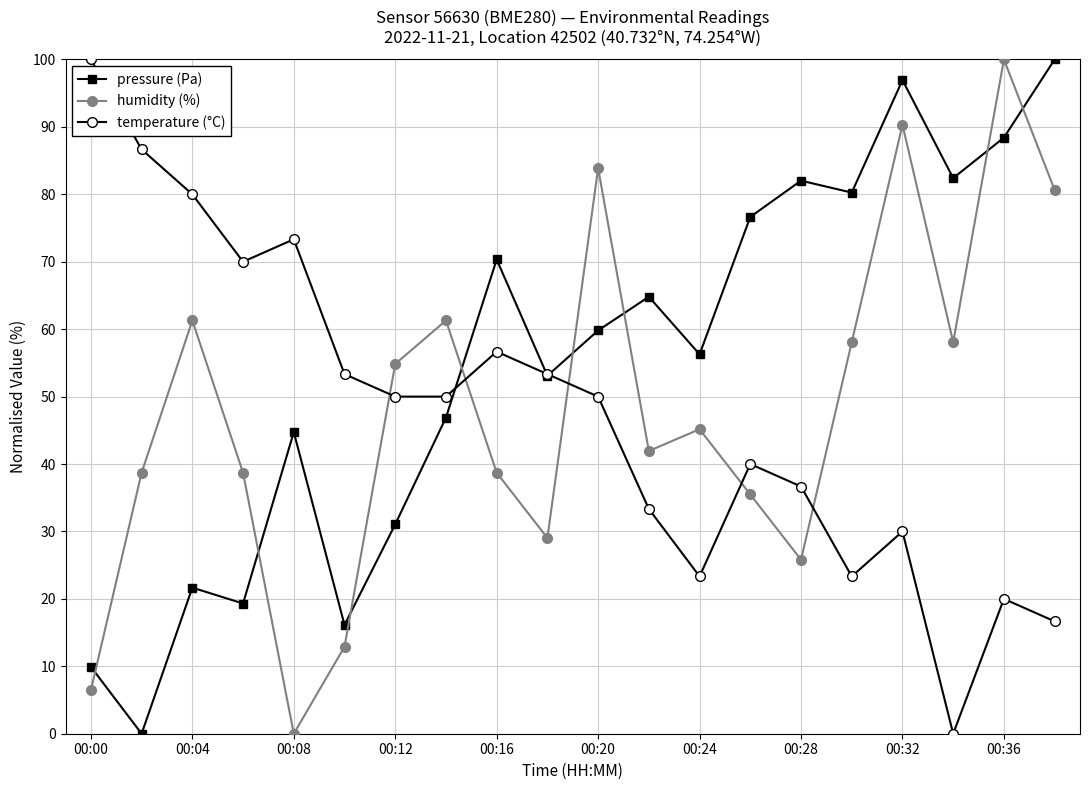

True or false: humidity (%) has more than 1 points higher than both neighbors.

True